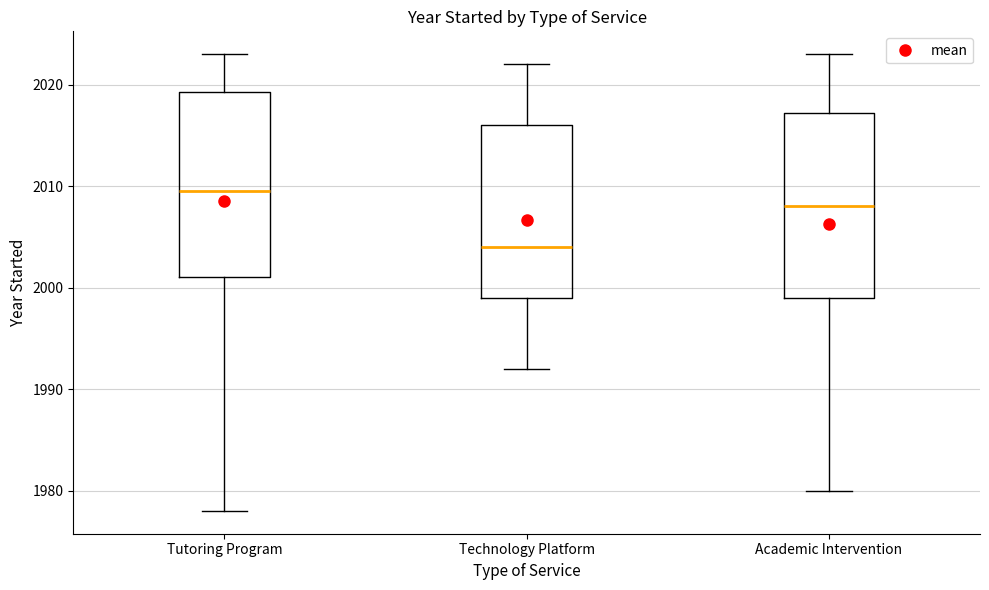

Which box has the highest median line?

Tutoring Program